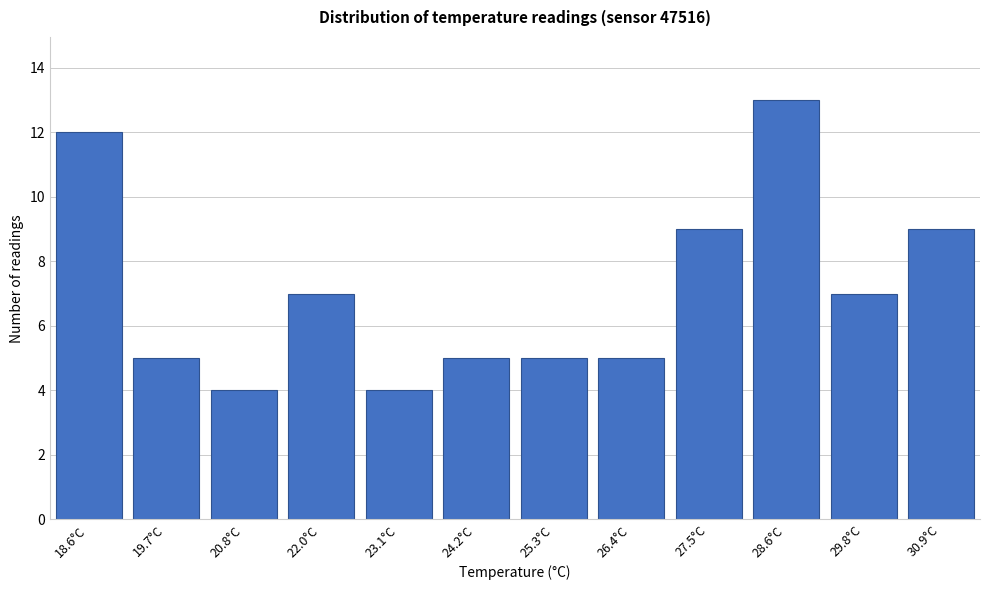

Reading right to left, list all the values displayed in this chart.

9	7	13	9	5	5	5	4	7	4	5	12